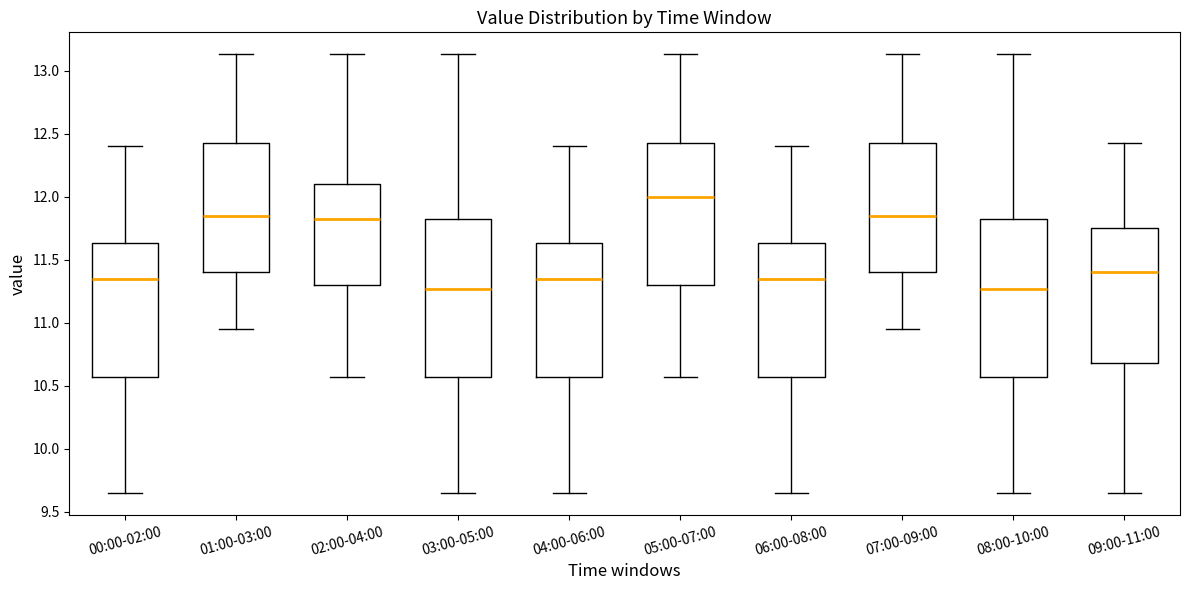

Where is the upper edge of the box for 02:00-04:00 on the y-axis? The values are not printed on the chart, so give them approximately, as read against the axis.

12.10